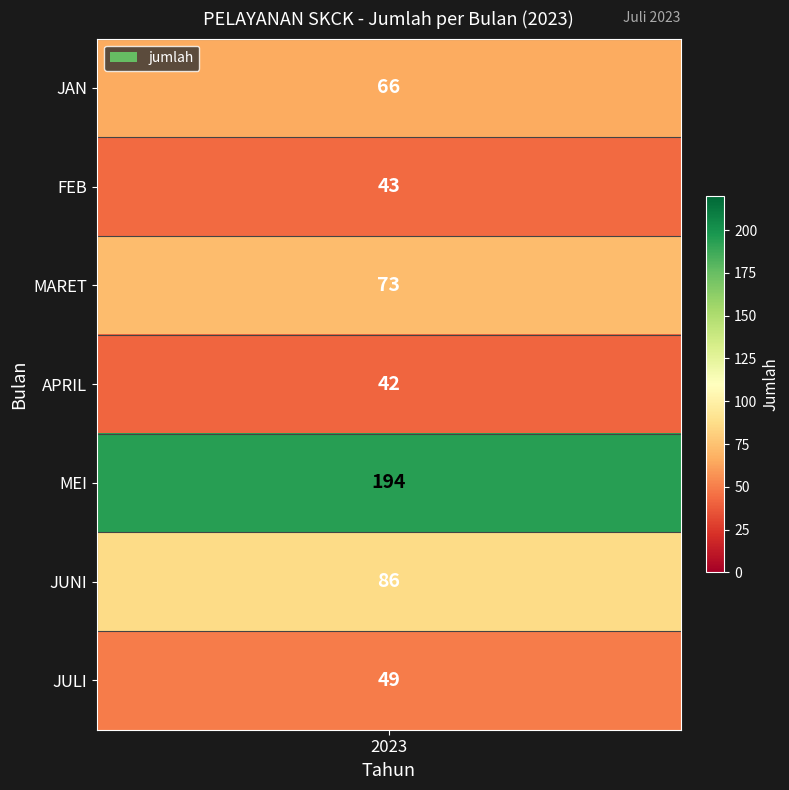

What is the difference between the second highest and minimum values?

44